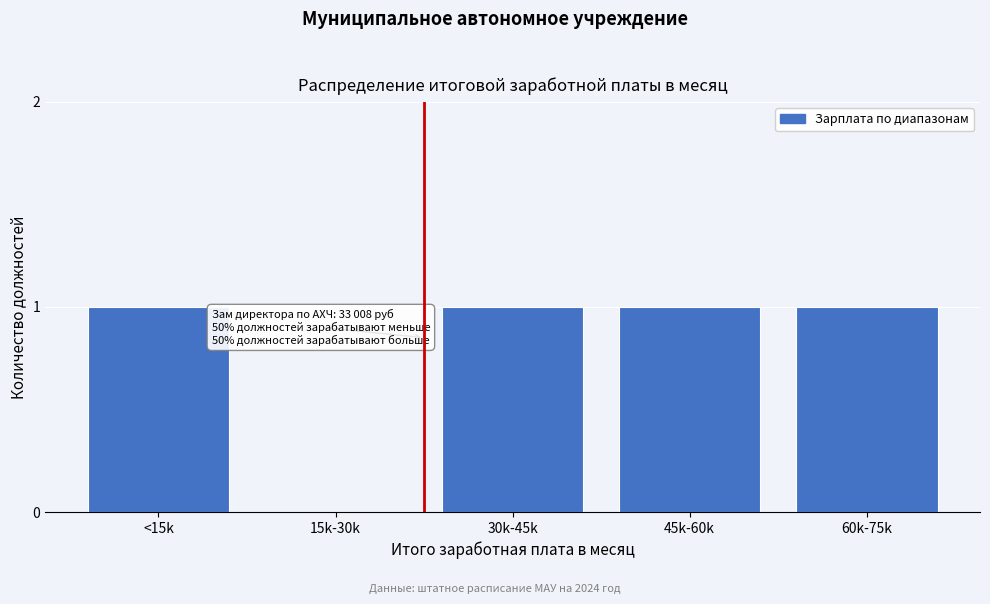

Reading right to left, transcribe all the data shown in this chart.

60k-75k=1	45k-60k=1	30k-45k=1	15k-30k=0	<15k=1